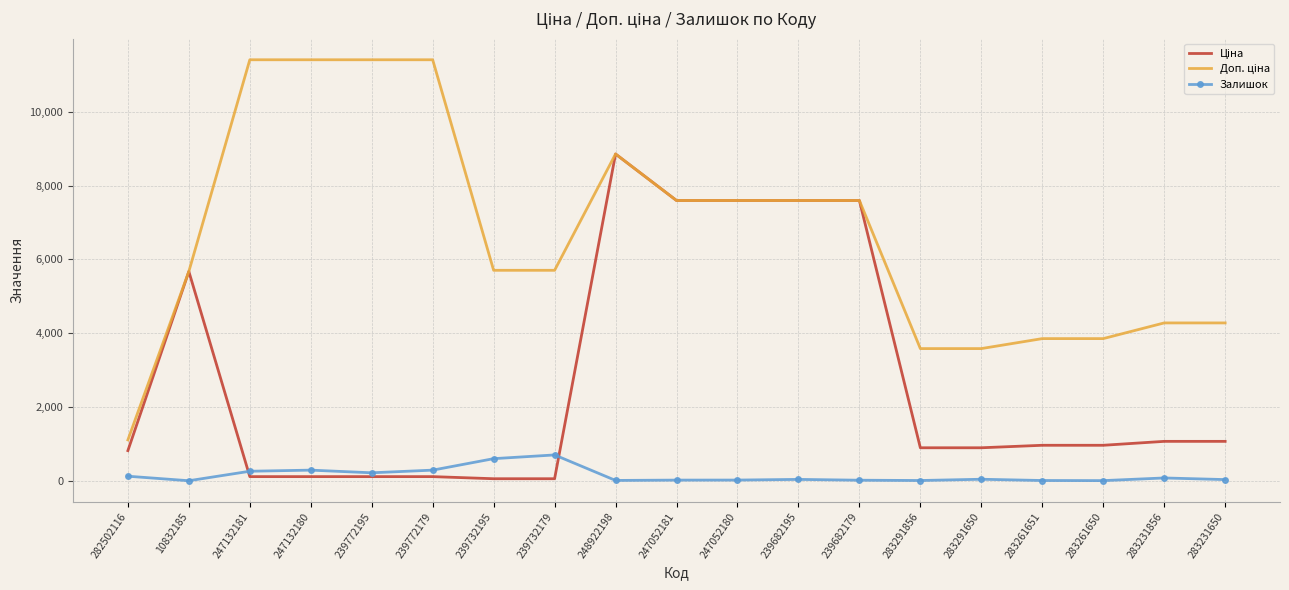

What is the maximum value shown in the chart?

11410.0